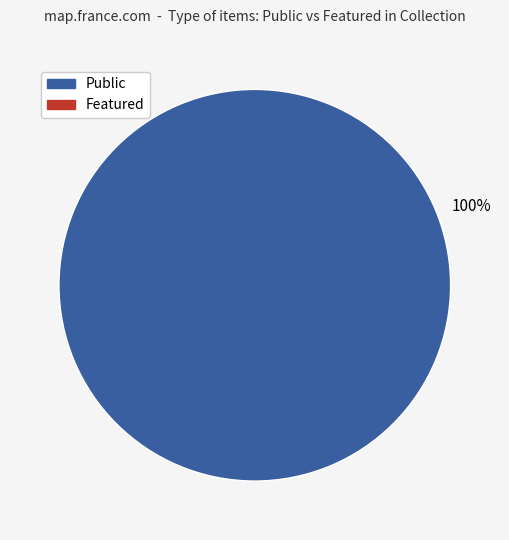

Count the number of slices in the pie.

1